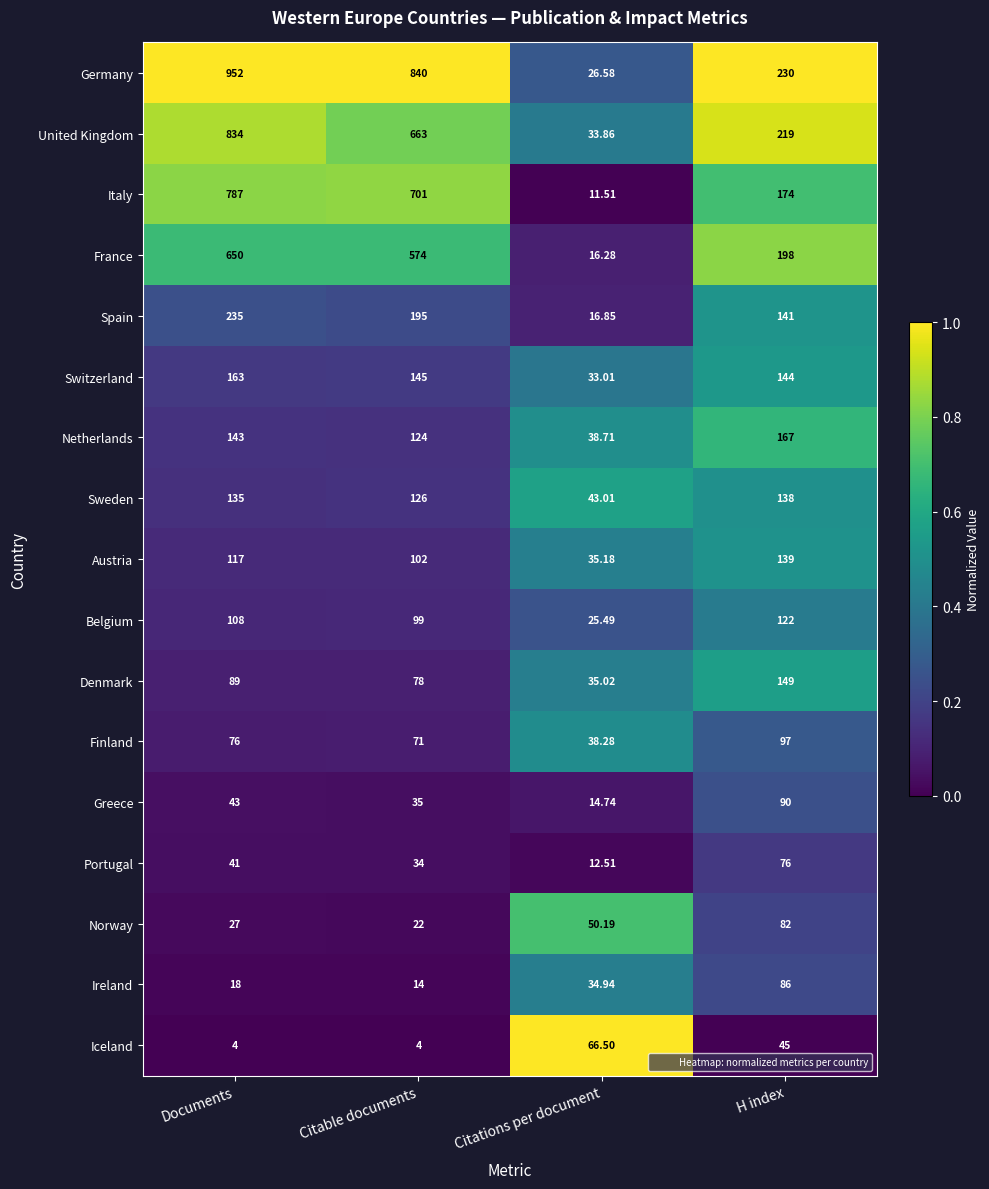

Rank the series by their maximum value, from highest to lowest.

Germany, United Kingdom, Italy, France, Spain, Netherlands, Switzerland, Denmark, Austria, Sweden, Belgium, Finland, Greece, Ireland, Norway, Portugal, Iceland